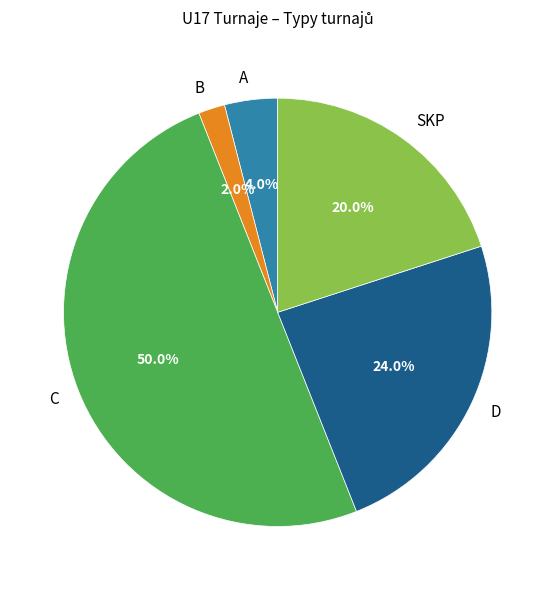

To the nearest percent, what is the difference between the largest and smallest slice percentages?

48%